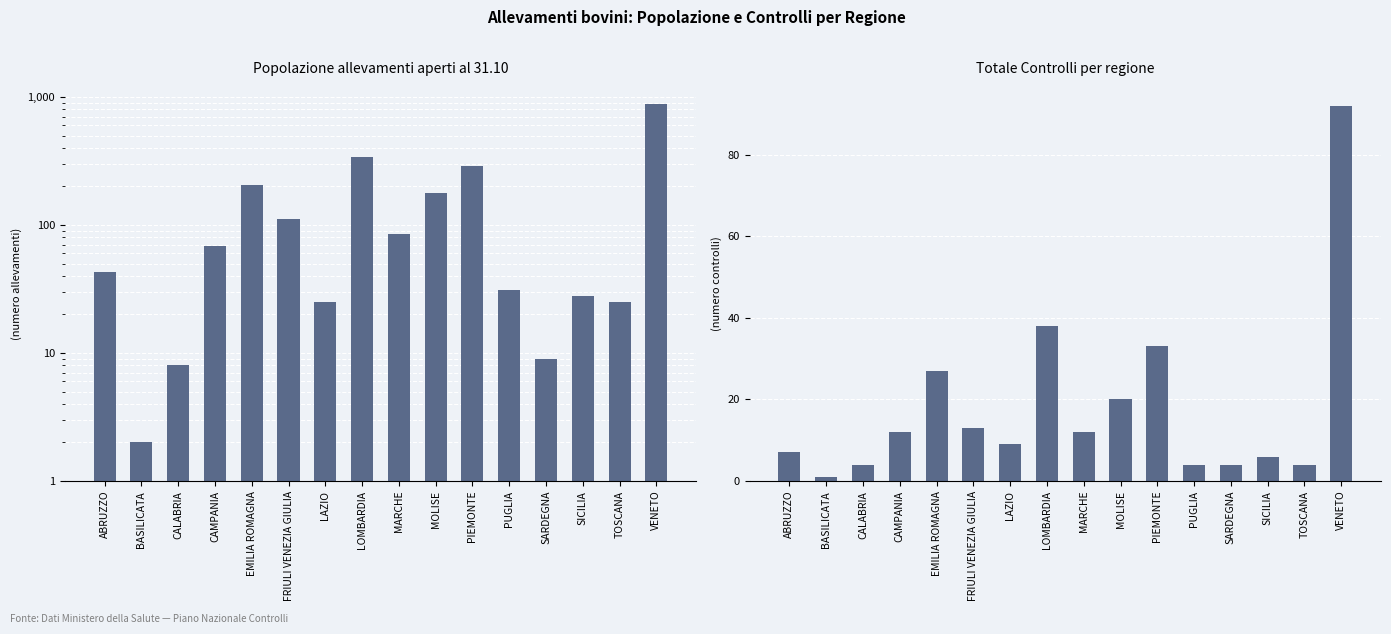

What are all the series names shown in the legend?

Popolazione (allevamenti), Totale Controlli